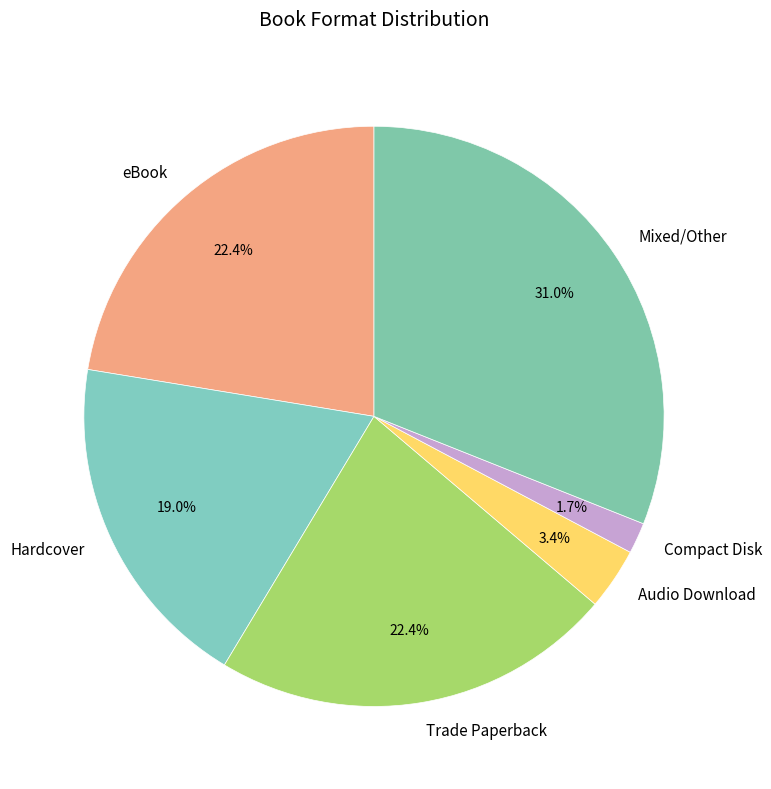

To the nearest percent, what portion does Compact Disk represent?

2%